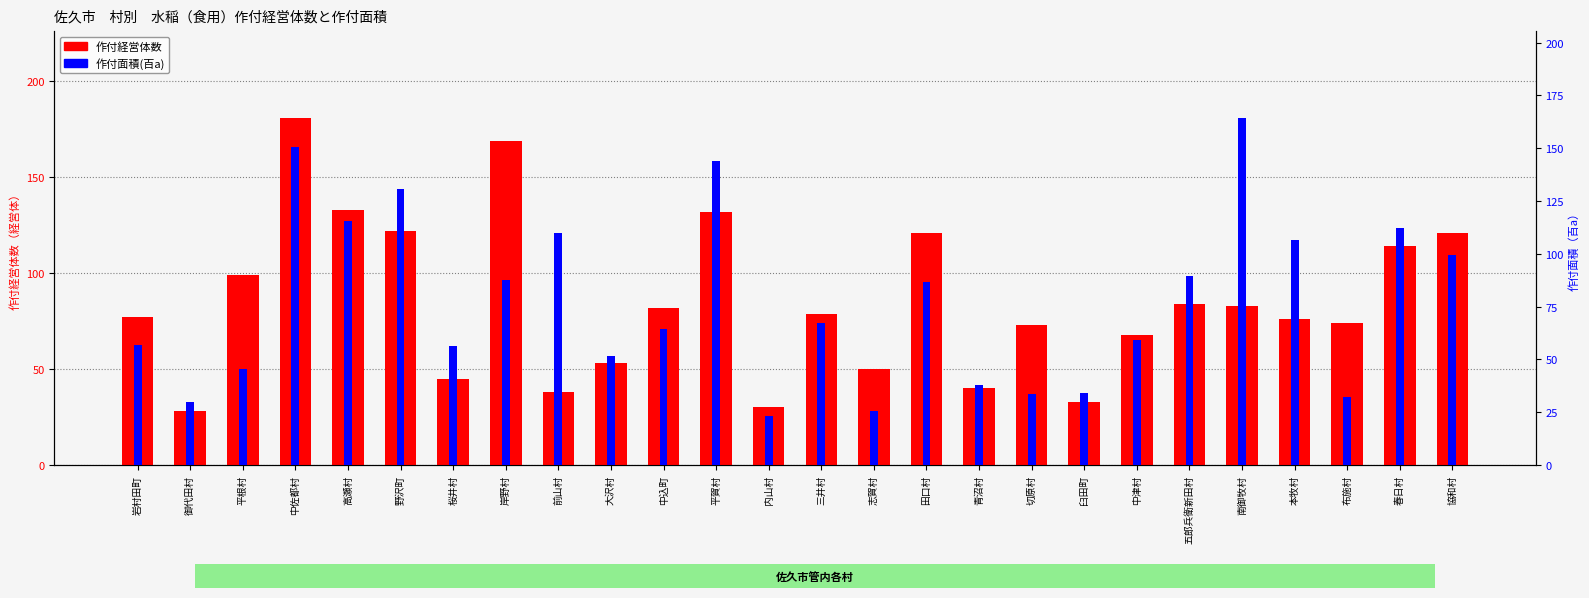

What is the difference between the maximum and minimum values in the 作付面積(百a) series?

141.0